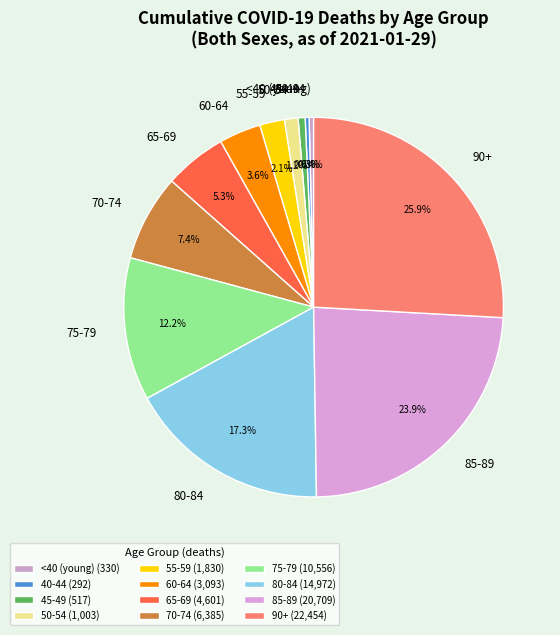

Combined, do 65-69 and 80-84 account for over 50%?

No